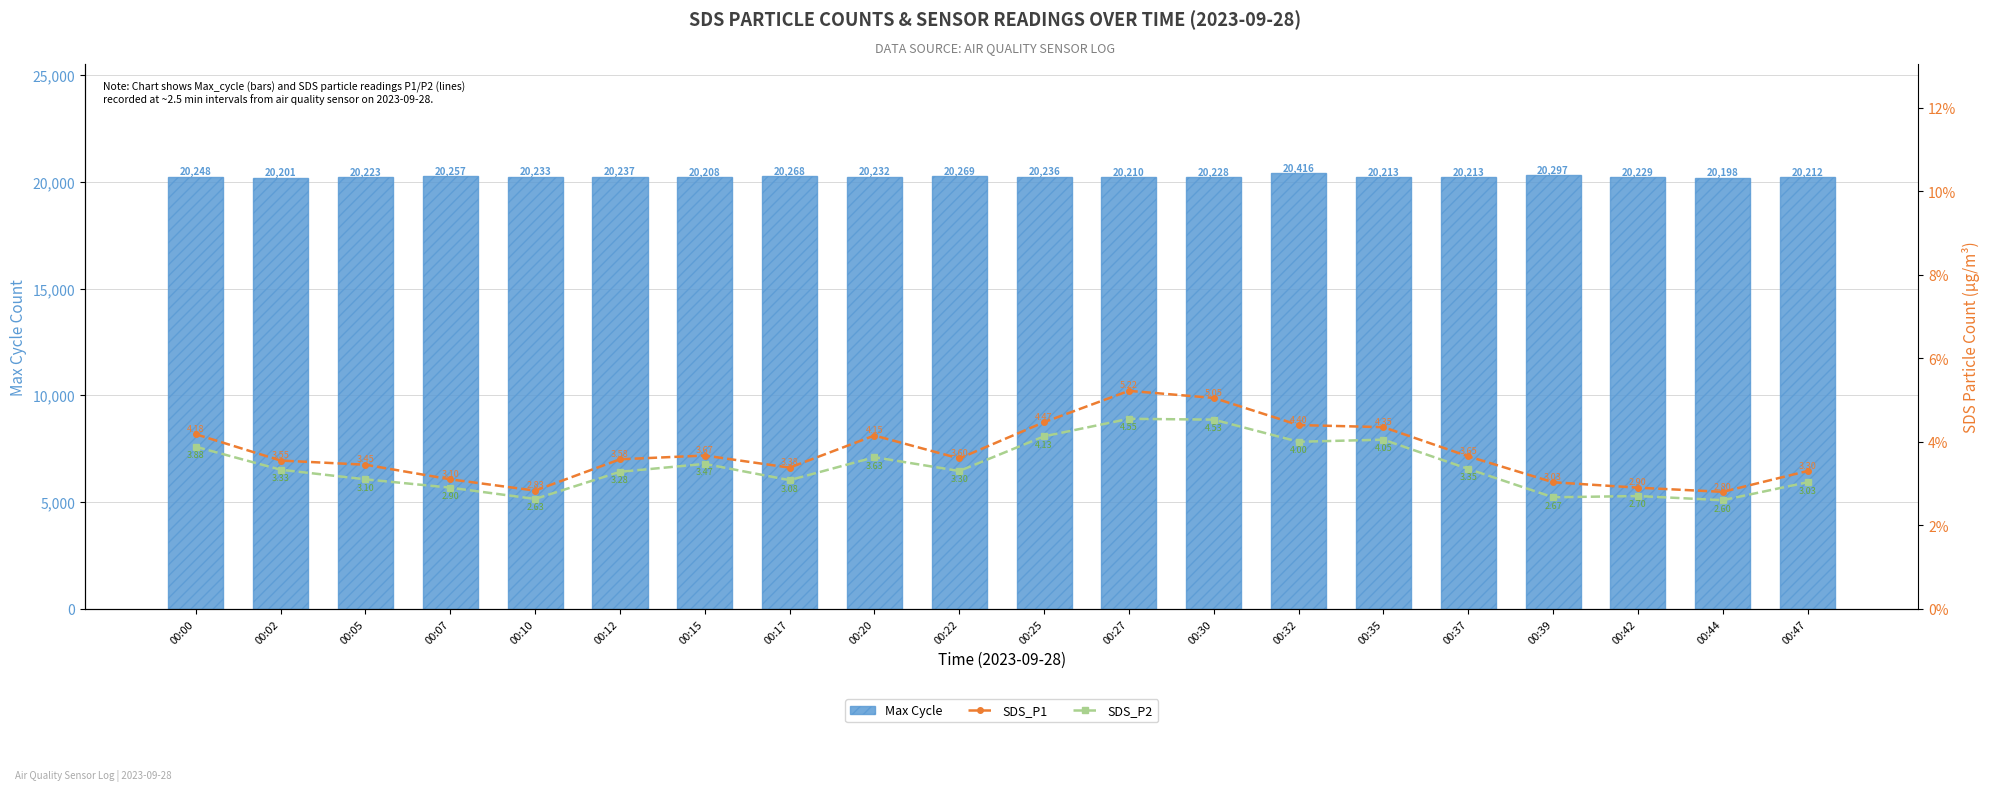

What is the highest value of the SDS_P1 series?

5.2